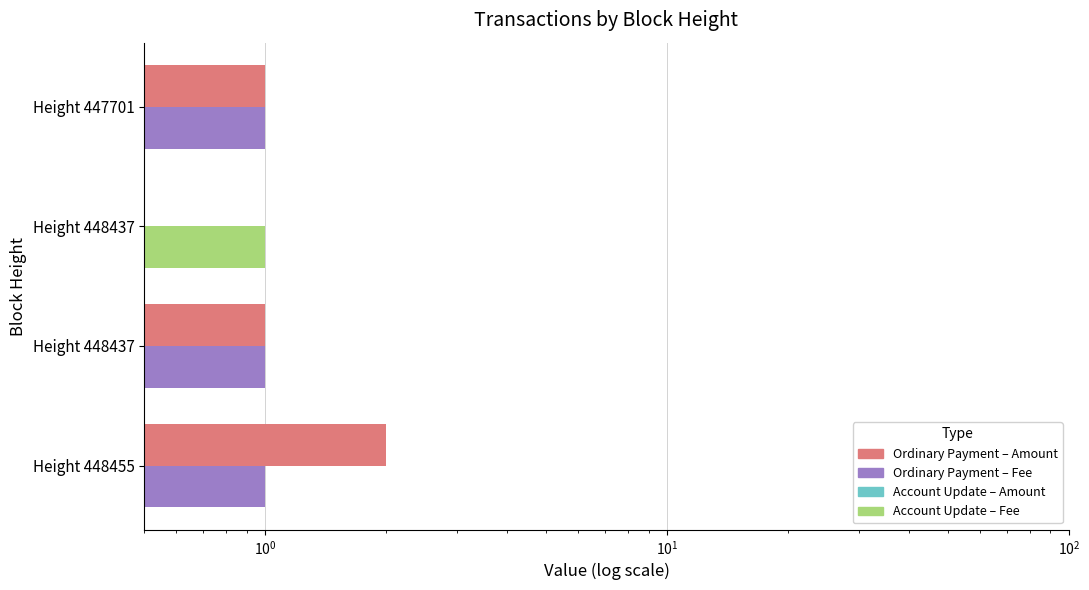

At how many categories does at least one series exceed 0?

4